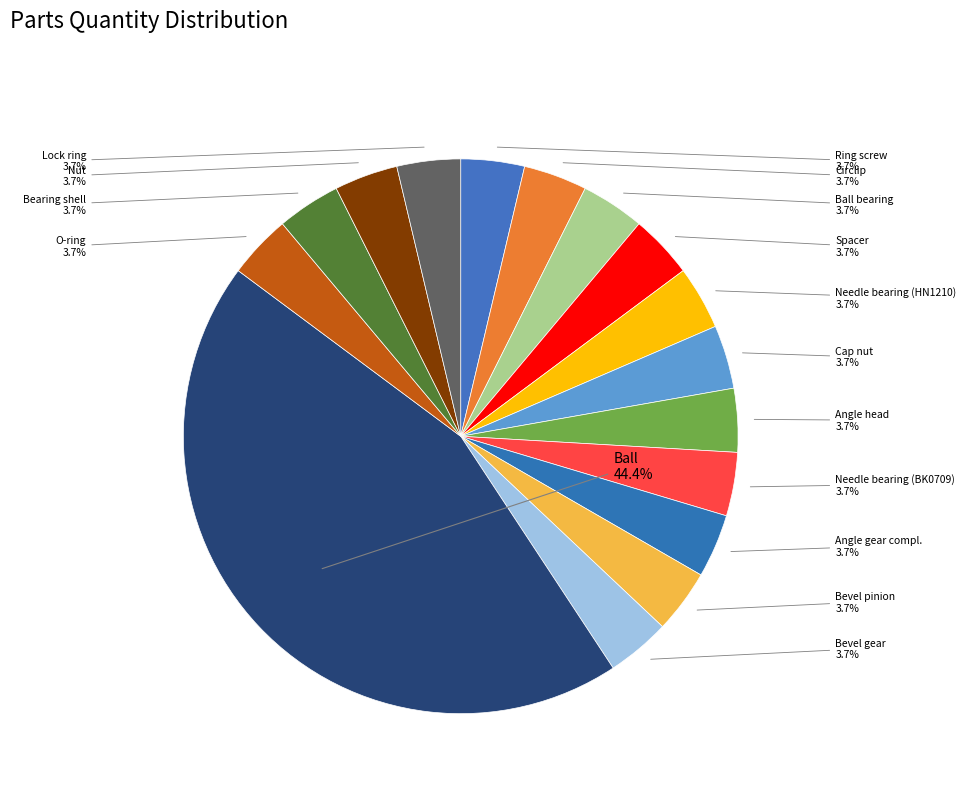

Is there a majority slice in this chart?

No